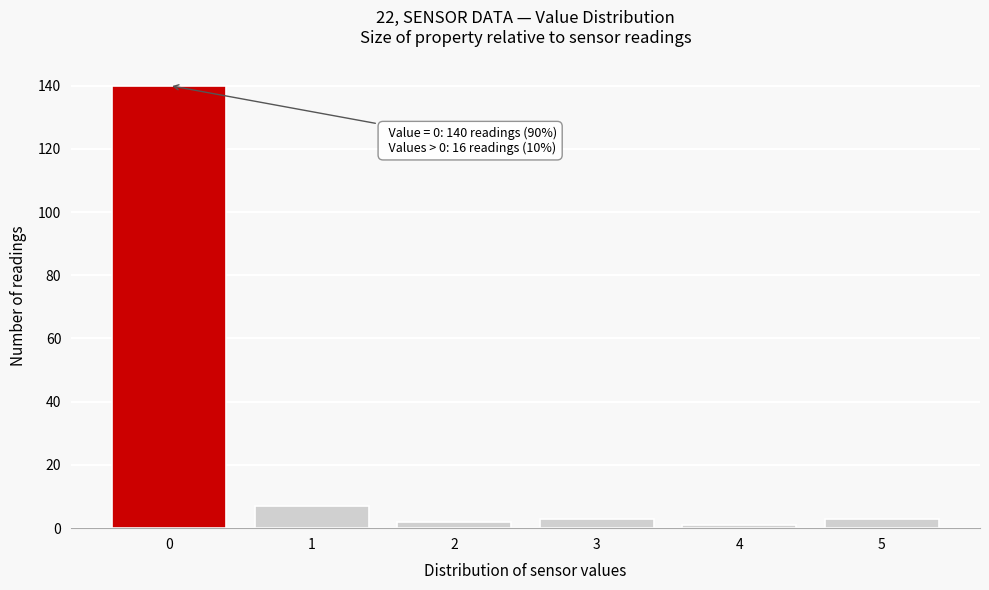

Reading left to right, list all the values displayed in this chart.

0=140	1=7	2=2	3=3	4=1	5=3